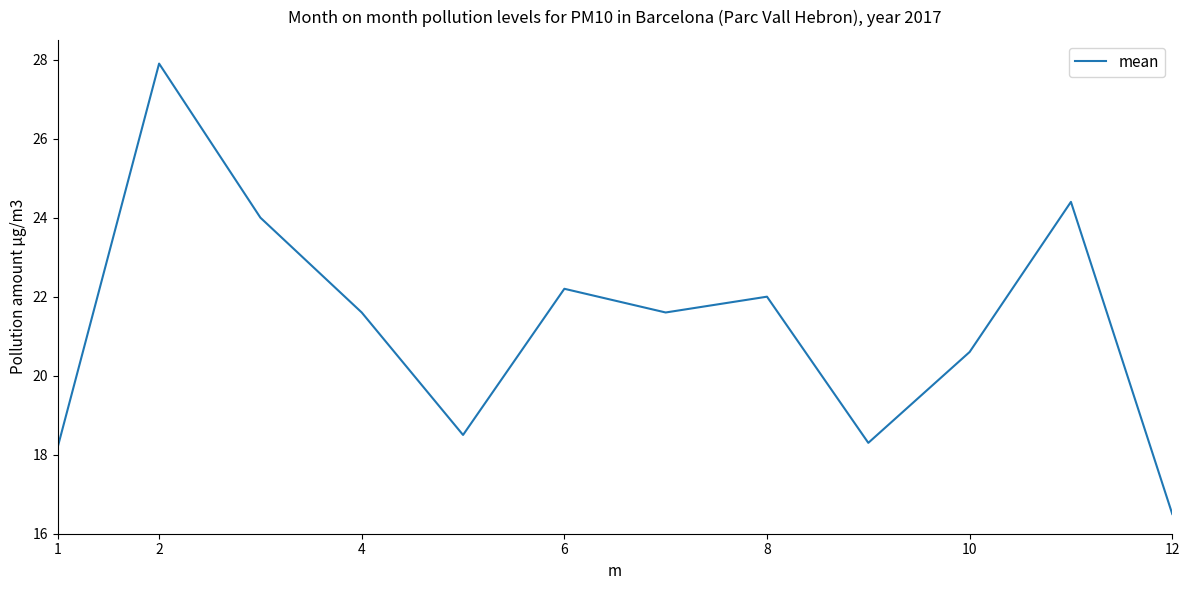

True or false: there are more than 2 points higher than both neighbors.

True